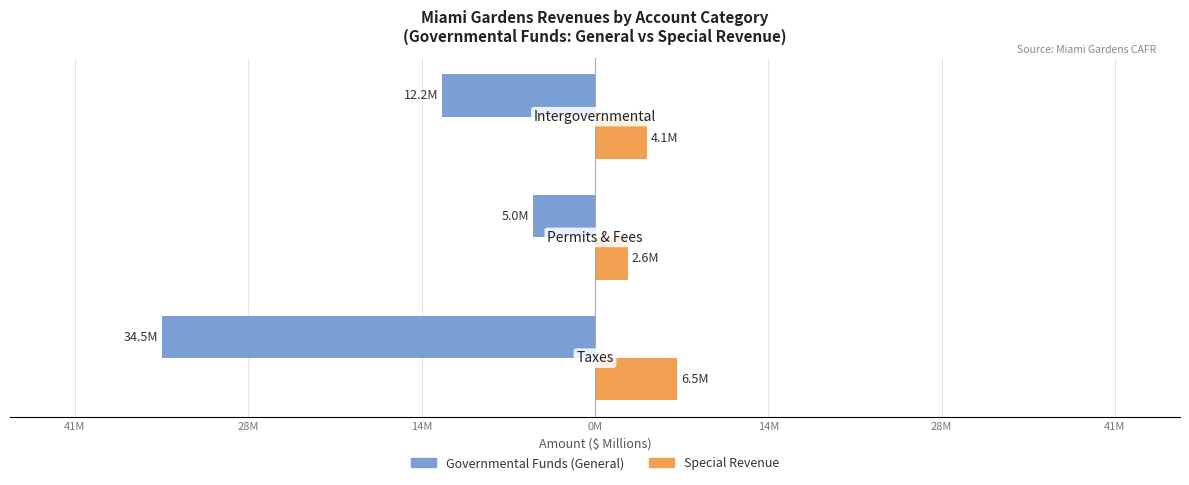

What is the minimum value shown in the chart?

-34.5